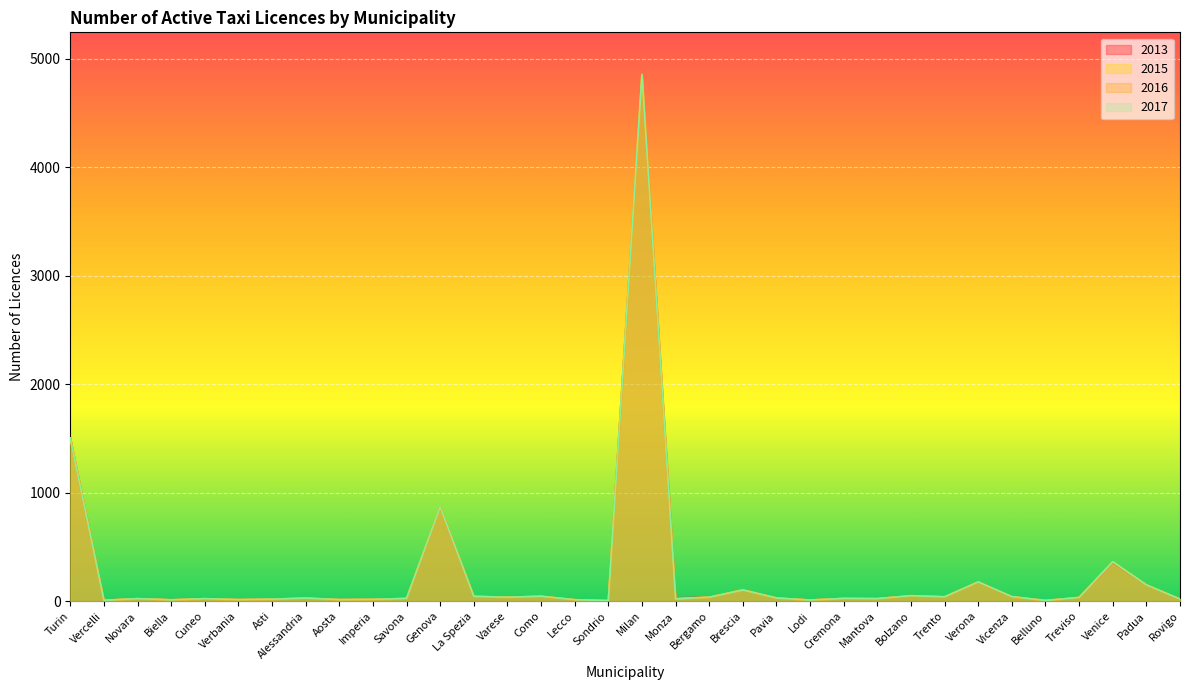

What is the lowest value of the 2014 series?

5